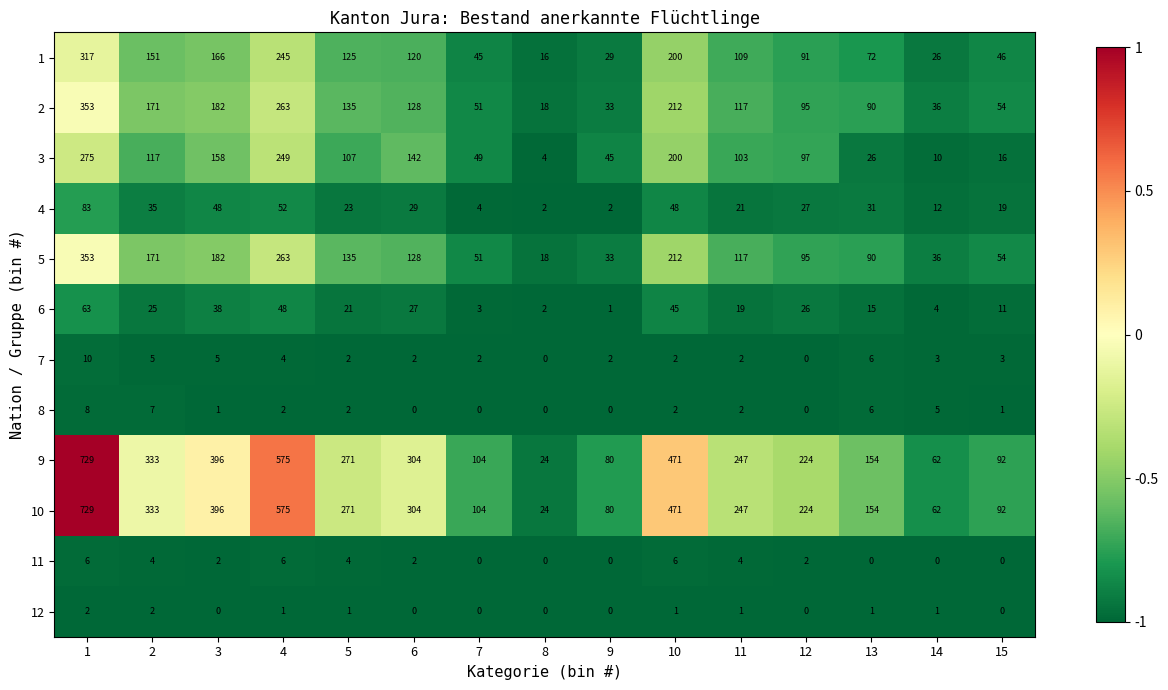

What is the sum of all 7 values?

48